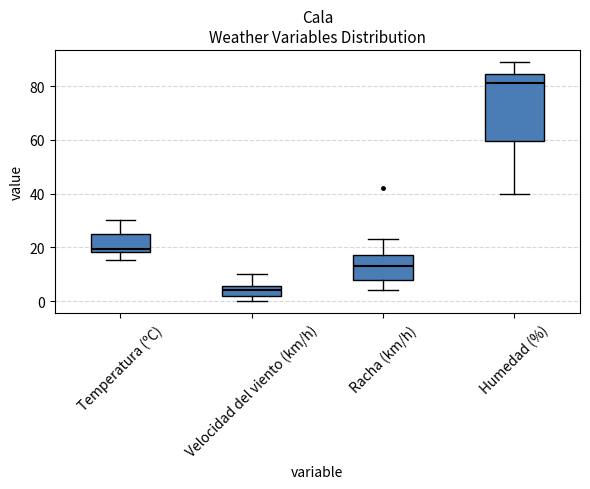

Which box is the tallest, from its lower edge to its upper edge?

Humedad (%)